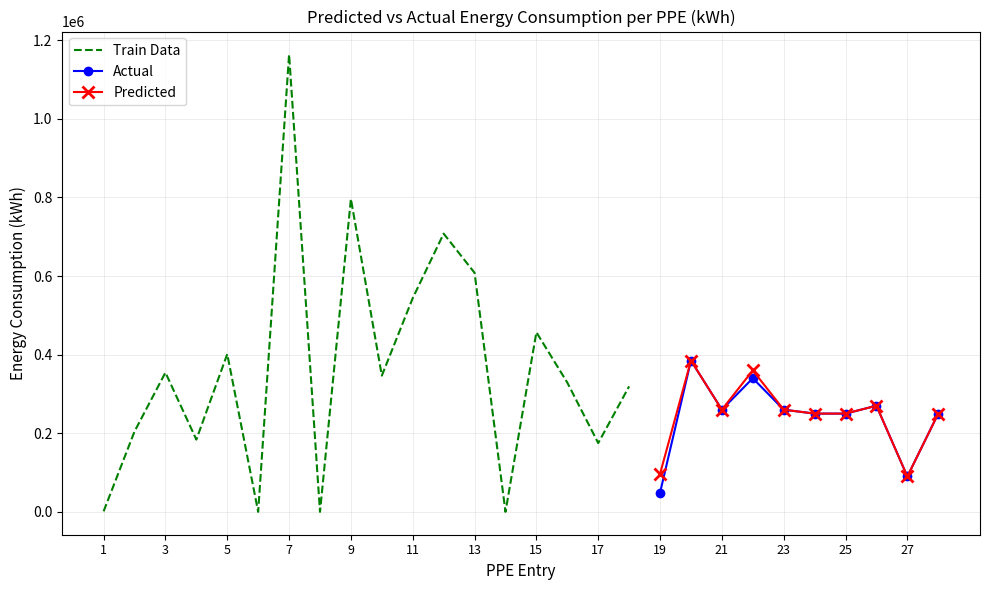

The value of Actual at 23 is 259945. True or false?

True